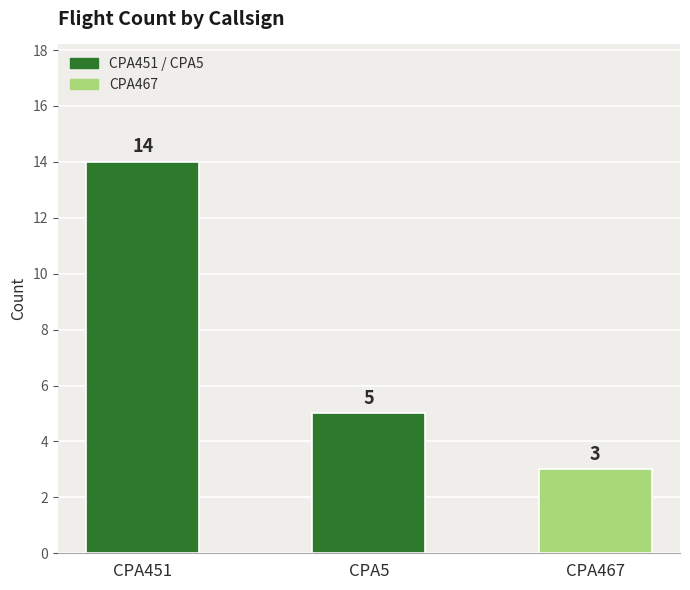

What is the ratio of the value at CPA467 to the value at CPA451?

0.2